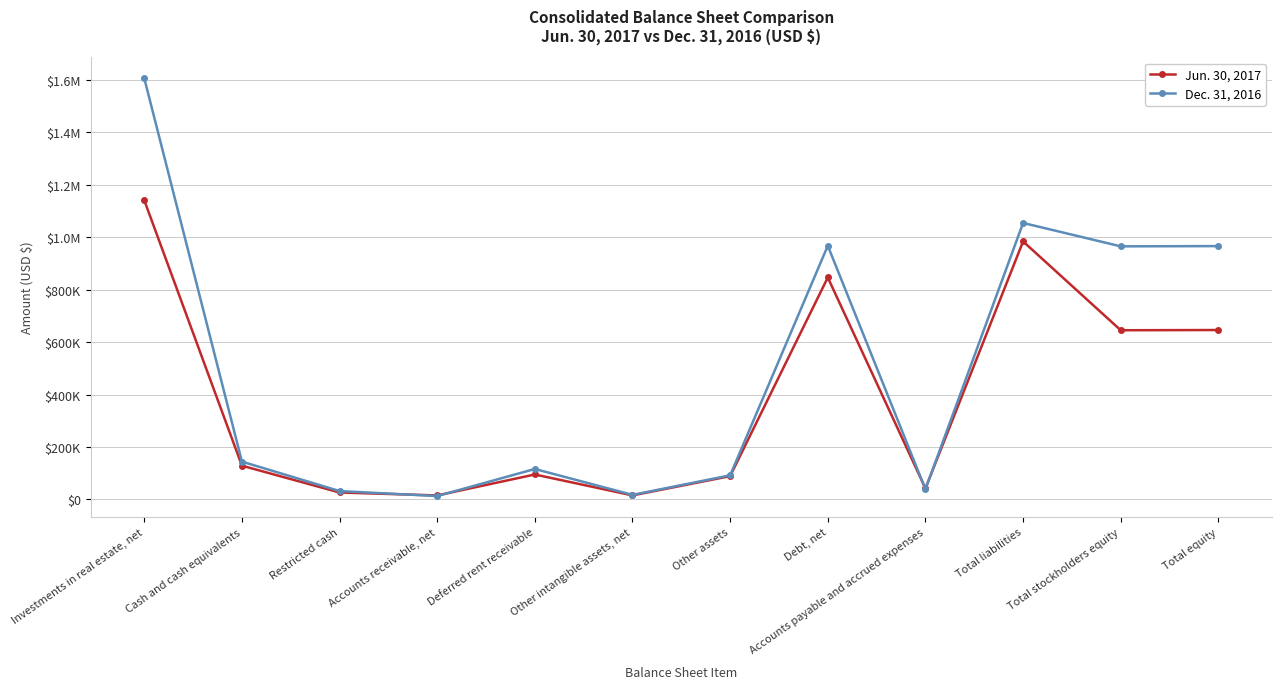

What is the difference between the maximum and second lowest values in the Dec. 31, 2016 series?

1589319